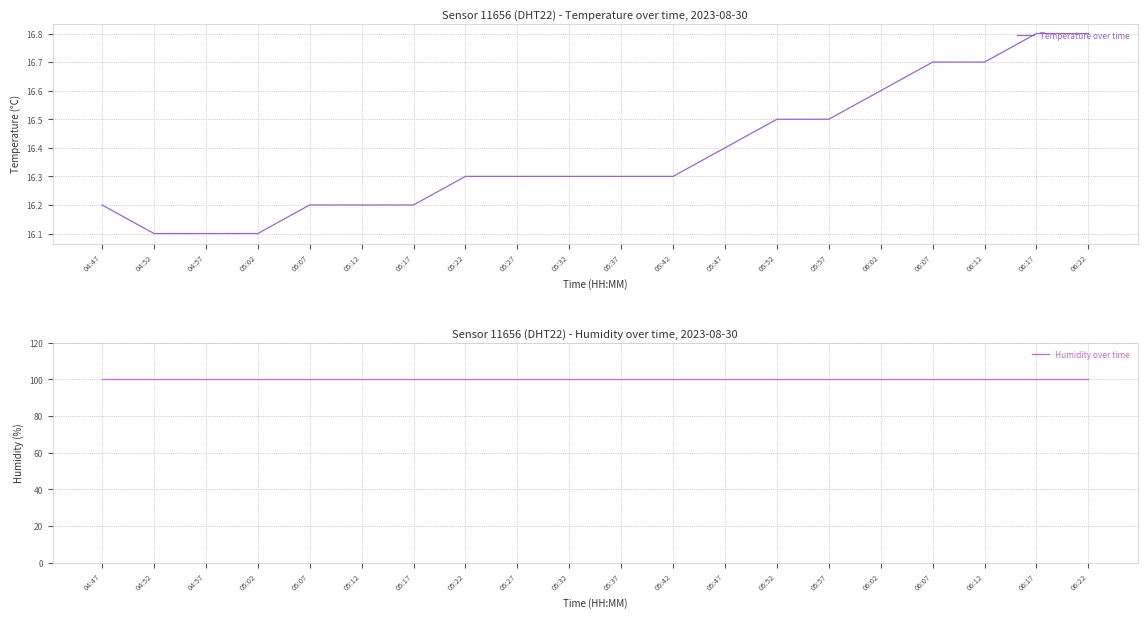

Reading left to right, extract all data points from this chart.

Temperature over time: 16.2	16.1	16.1	16.1	16.2	16.2	16.2	16.3	16.3	16.3	16.3	16.3	16.4	16.5	16.5	16.6	16.7	16.7	16.8	16.8
Humidity over time: 99.9	99.9	99.9	99.9	99.9	99.9	99.9	99.9	99.9	99.9	99.9	99.9	99.9	99.9	99.9	99.9	99.9	99.9	99.9	99.9